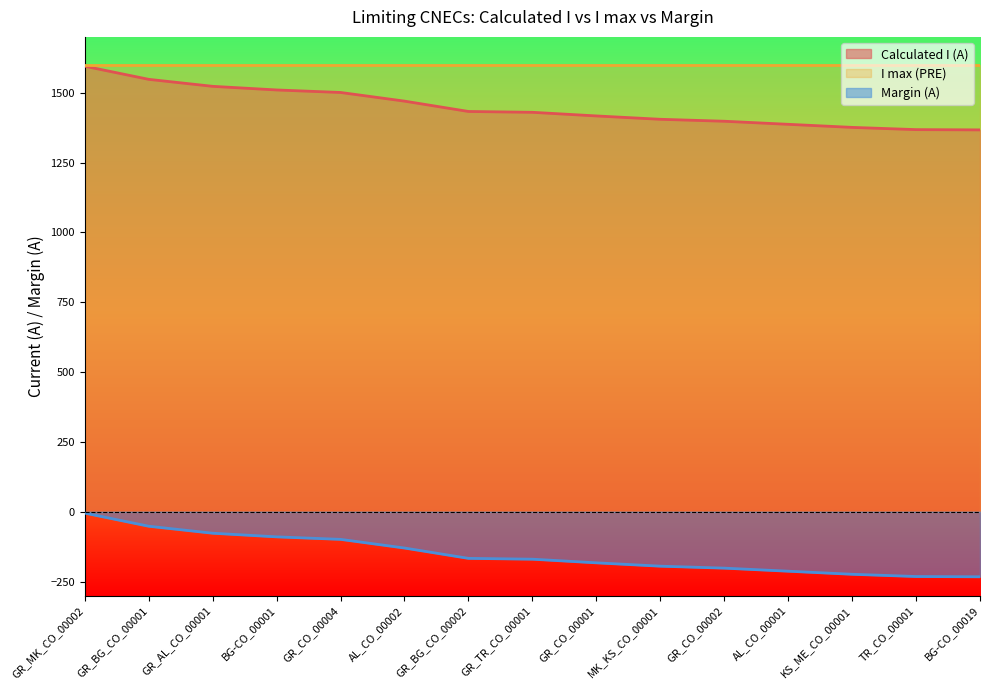

What is the label of the 11th point from the right?

GR_CO_00004